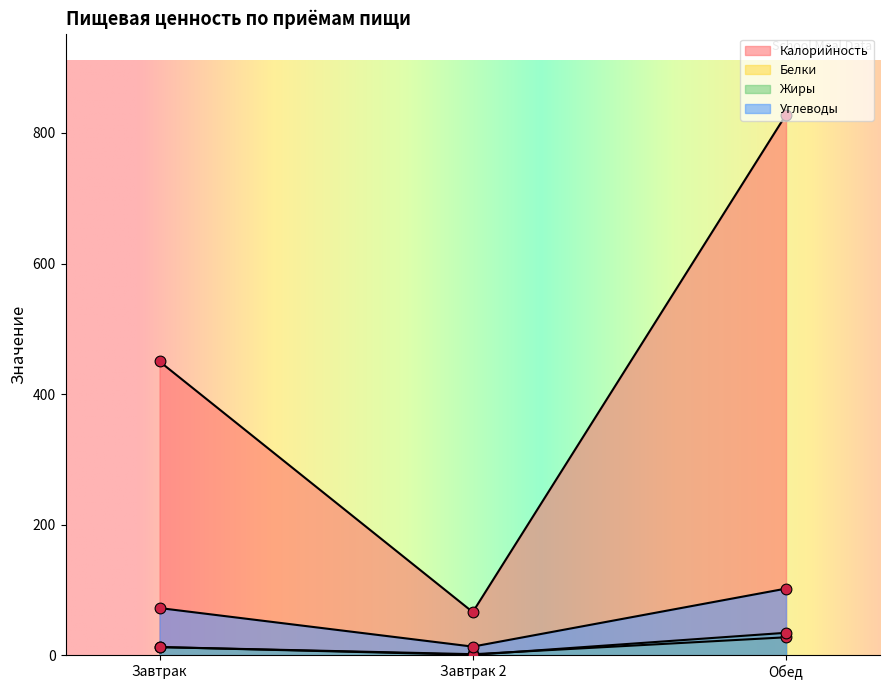

What are all the series names shown in the legend?

Калорийность, Белки, Жиры, Углеводы